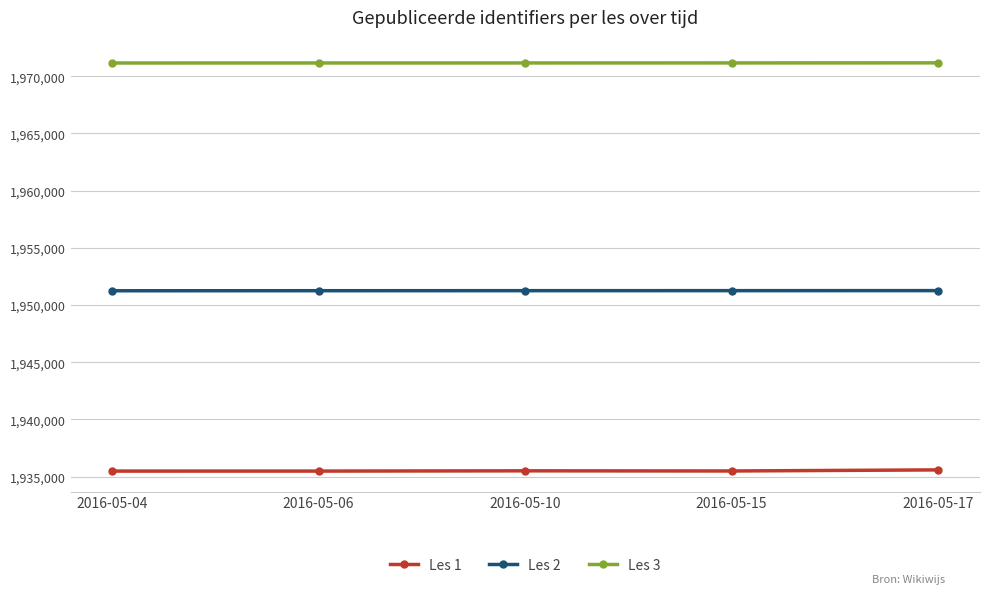

How many data points does each series have?

5